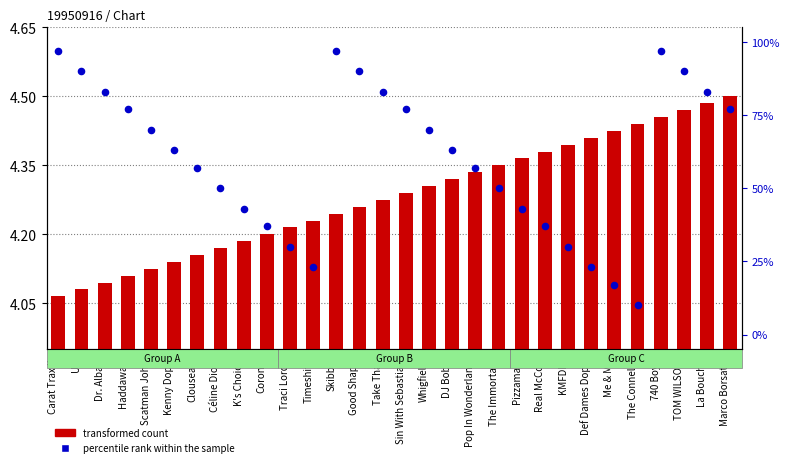

What are all the series names shown in the legend?

transformed count, percentile rank within the sample